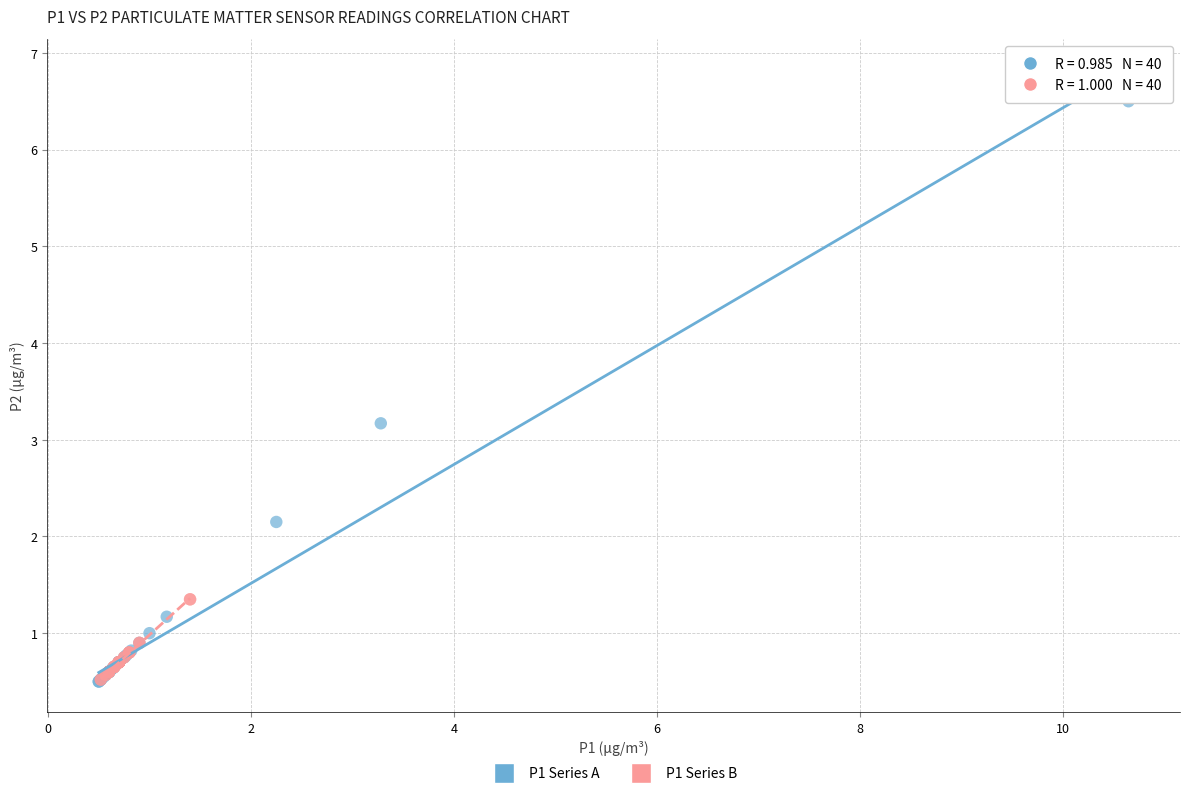

Which series contains the highest Y value?

P1 Series A